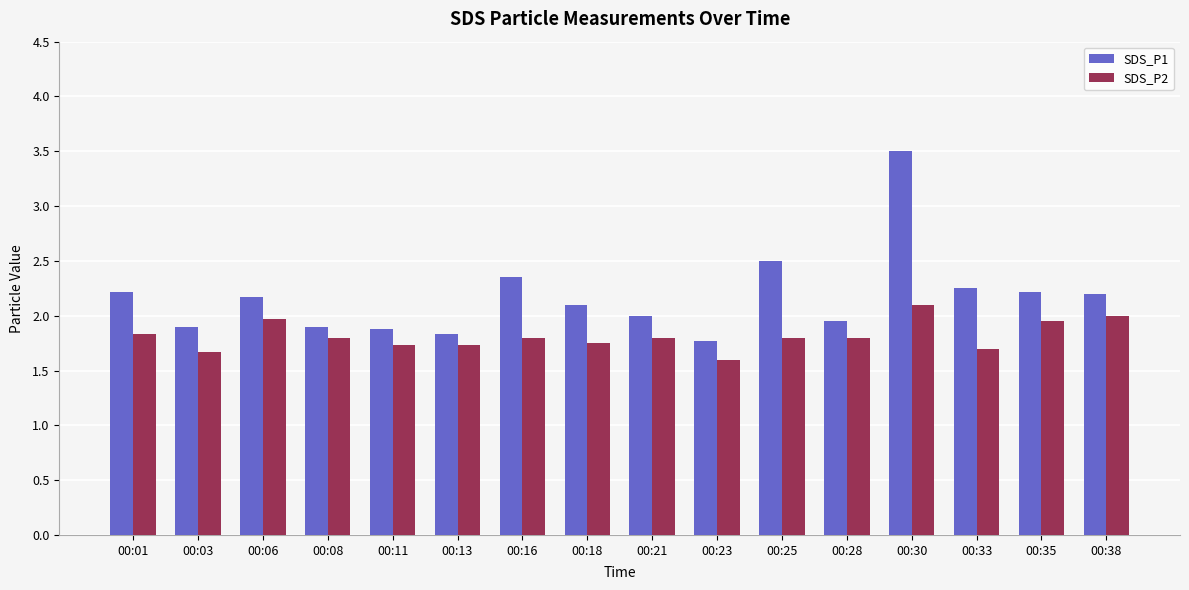

What is the smallest value displayed?

1.6